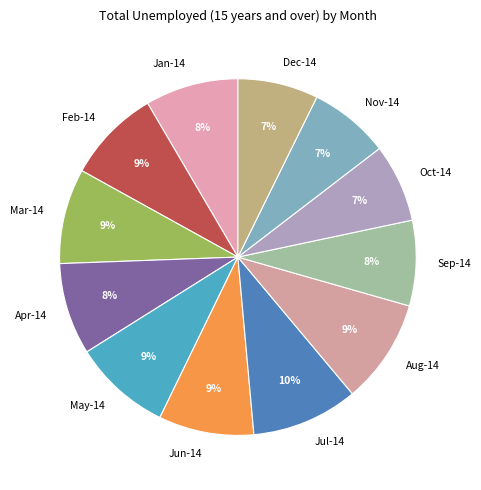

To the nearest percent, what is the combined percentage of Aug-14 and Jul-14?

19%